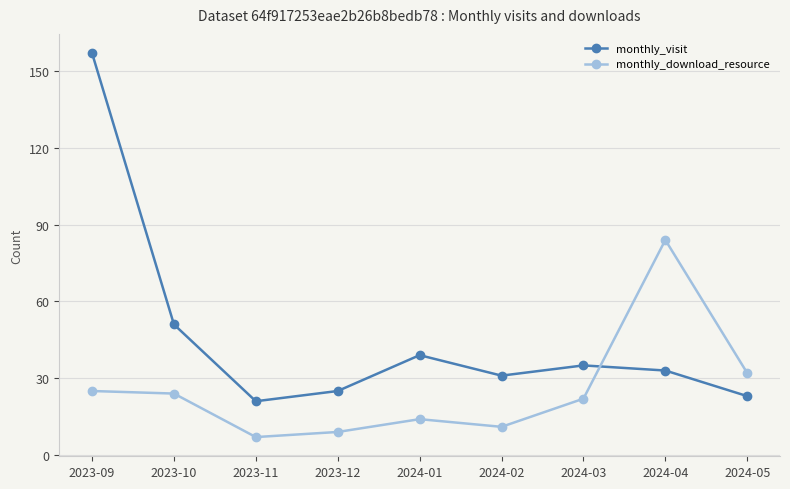

What is the label of the 4th point from the right?

2024-02